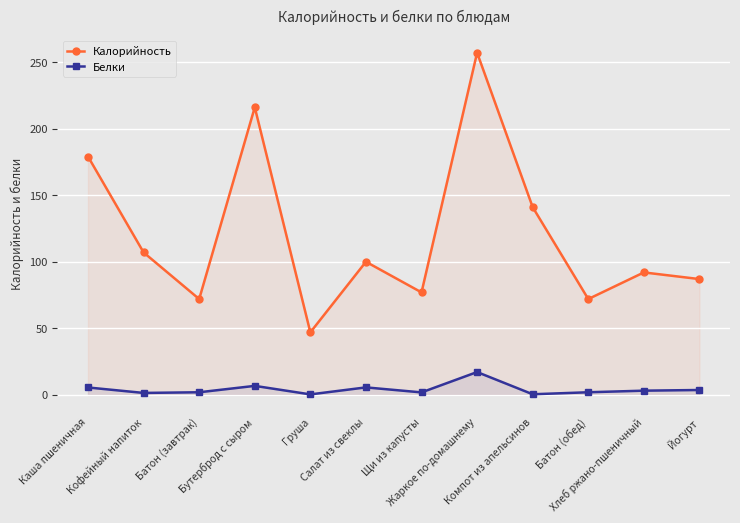

What is the difference between the highest and lowest values at Салат из свеклы?

94.3